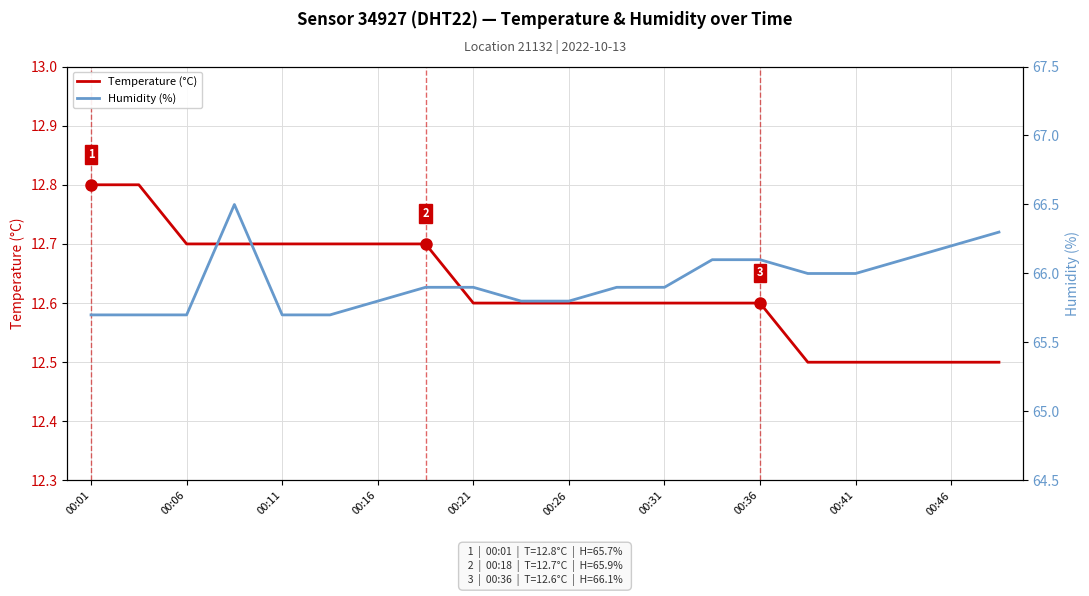

Which series has the largest total across all categories?

Humidity (%)